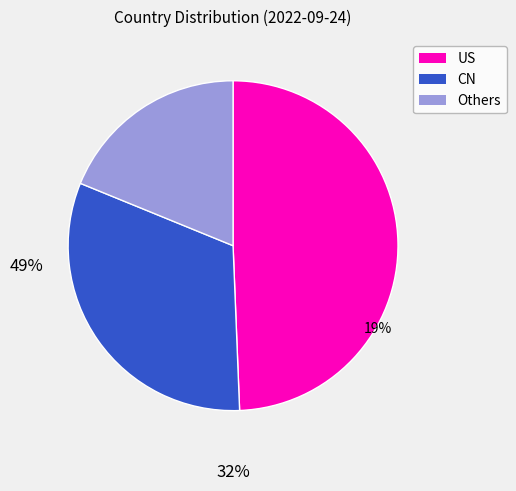

Does any single category account for the majority?

No